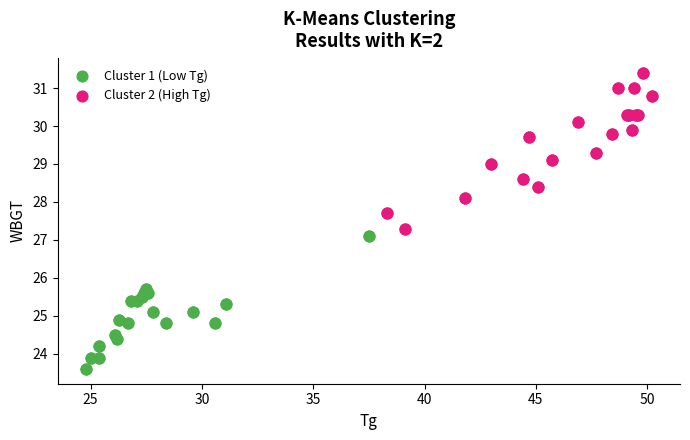

Which series has the widest spread of Y values?

Cluster 2 (High Tg)